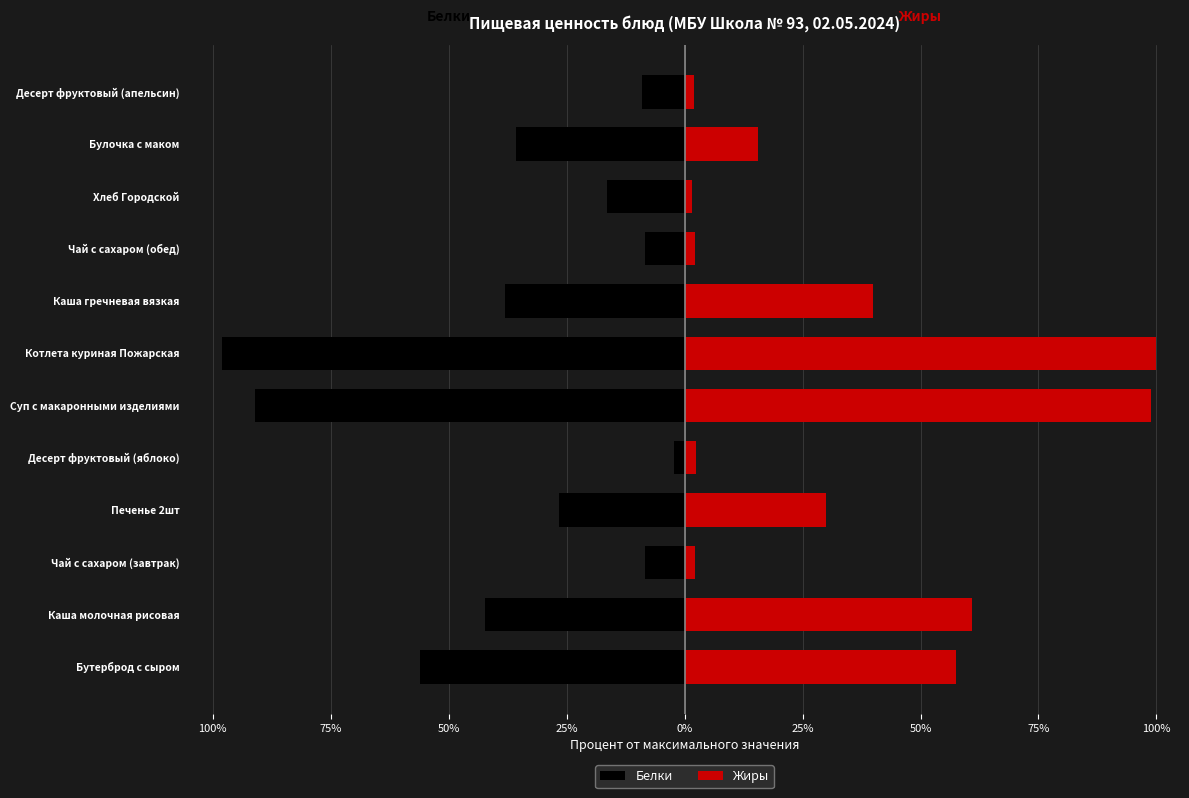

What are all the series names shown in the legend?

Белки, Жиры